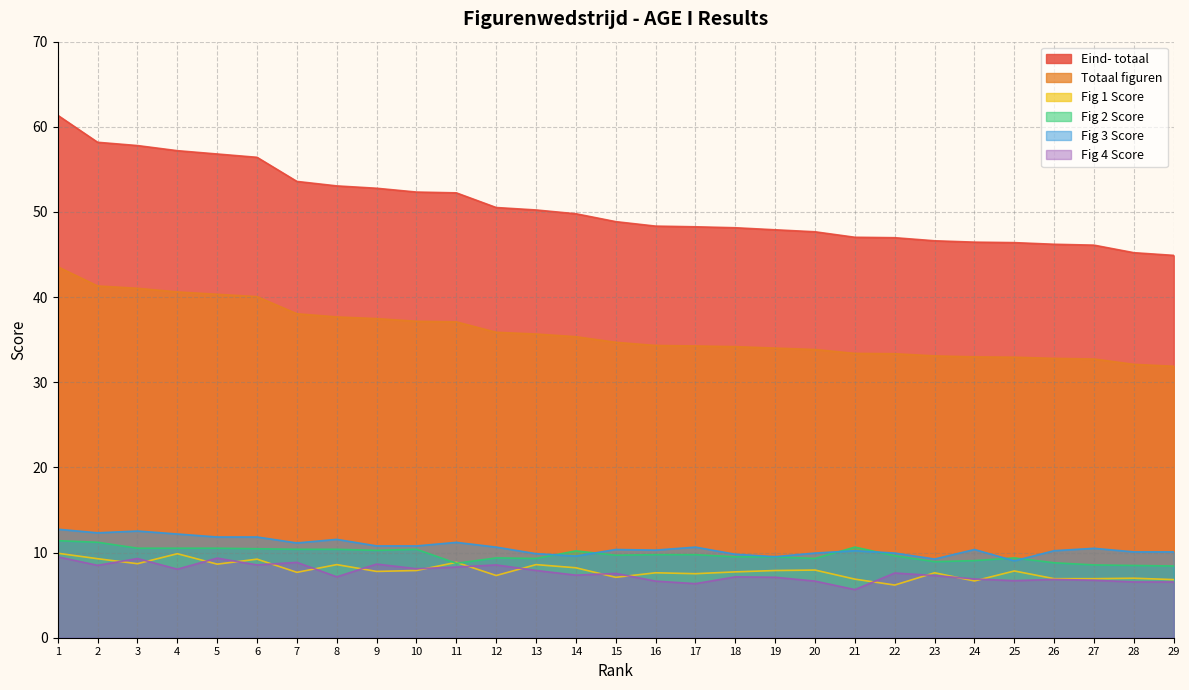

At 5, list the series in order from smallest to largest.

Fig 1 Score, Fig 4 Score, Fig 2 Score, Fig 3 Score, Totaal figuren, Eind- totaal